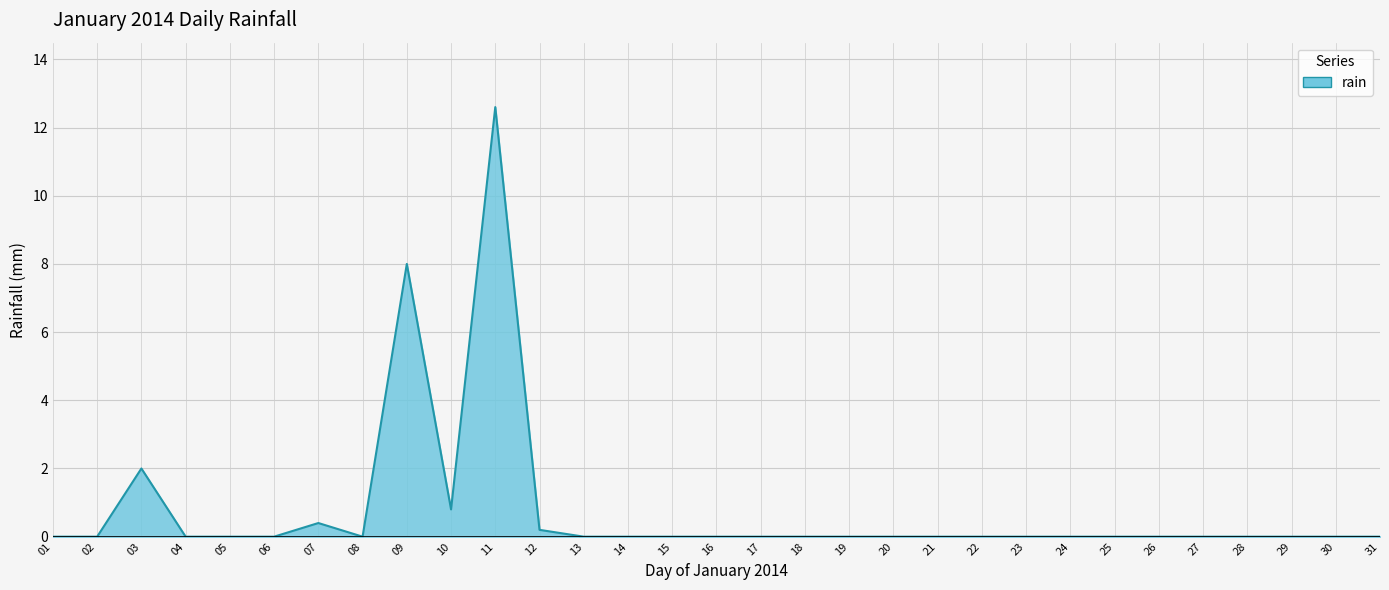

Which label corresponds to the largest value in the chart?

11